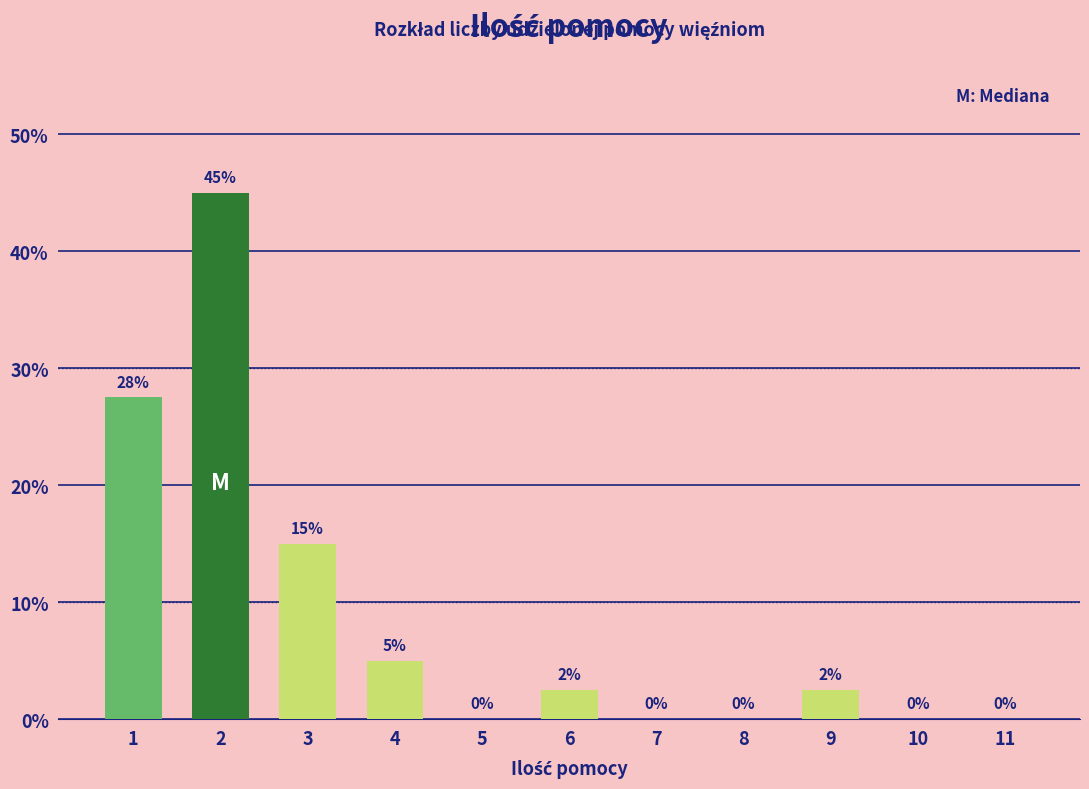

True or false: the data shows 45.0 at 2.

True